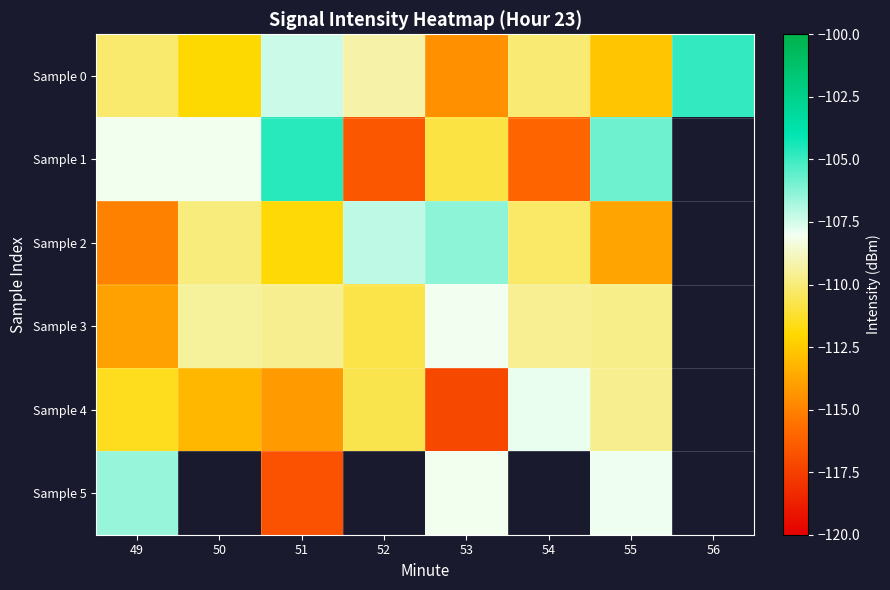

Which series has the widest spread of values?

Sample 1